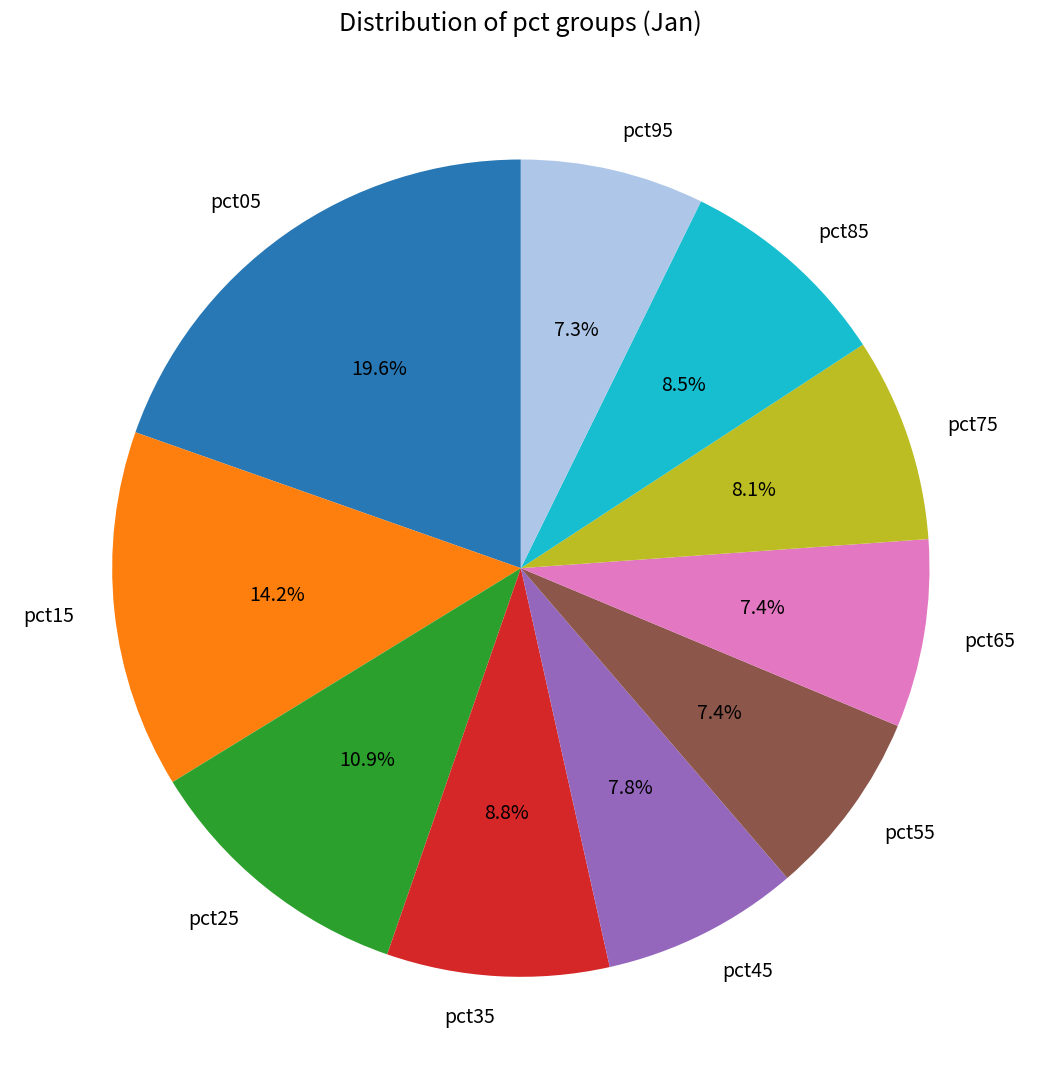

True or false: pct25 accounts for 11% of the total.

True